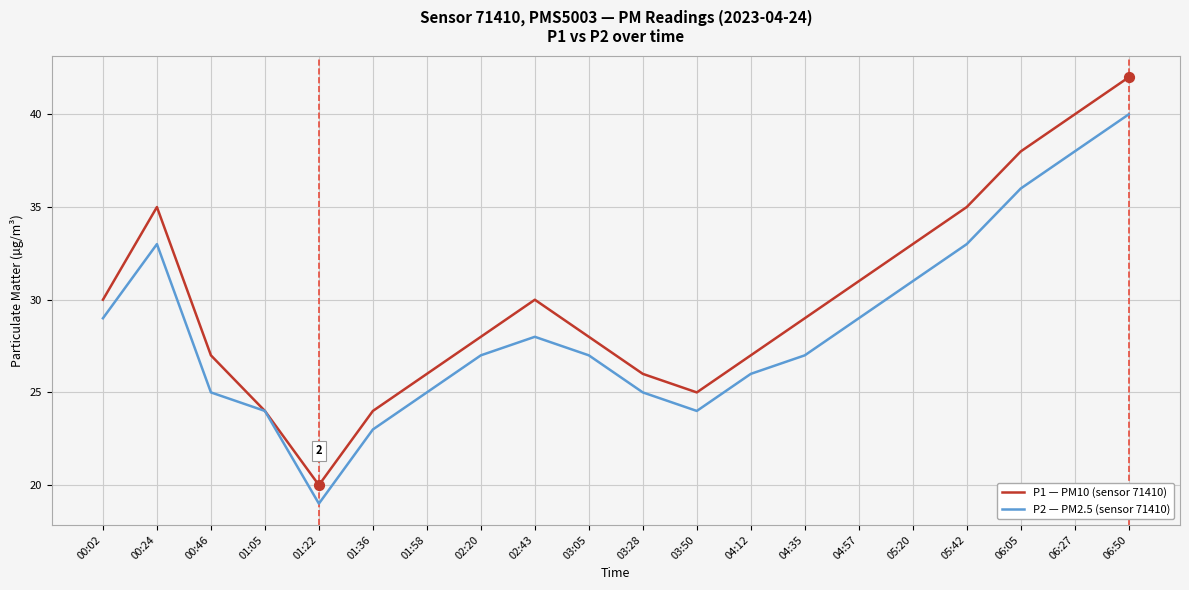

Which series has the largest total across all categories?

P1 — PM10 (sensor 71410)